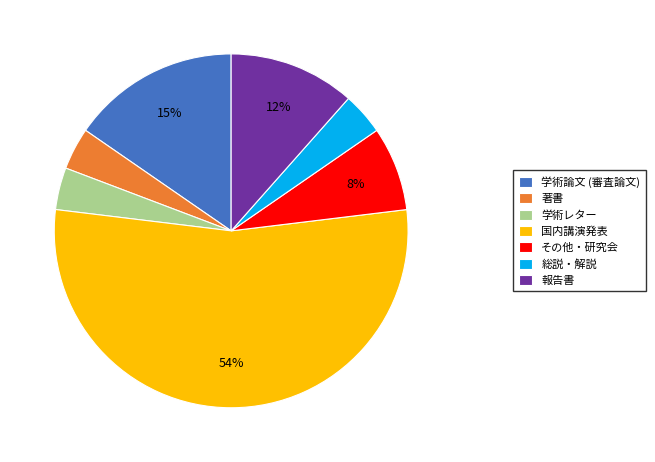

To the nearest percent, what percentage of the pie is 著書?

4%